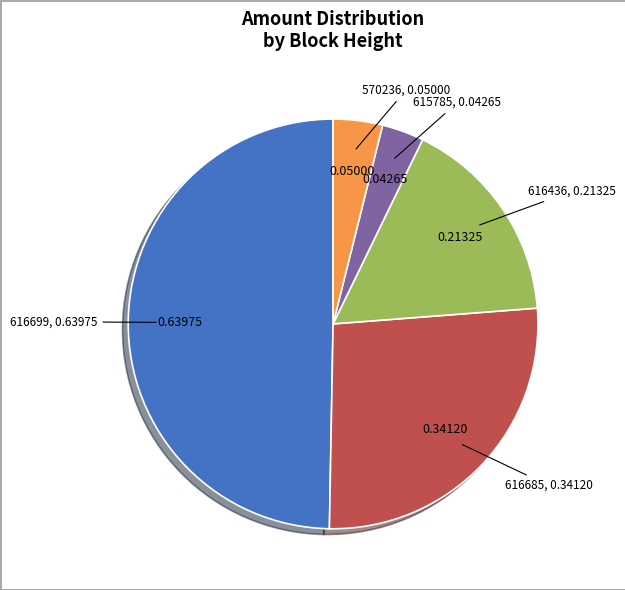

Which slice is the largest?

616699